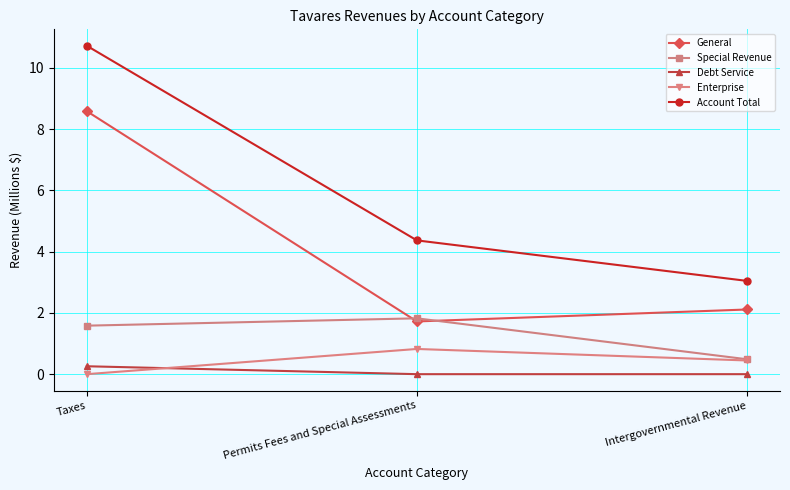

What is the label of the 1st point from the left?

Taxes